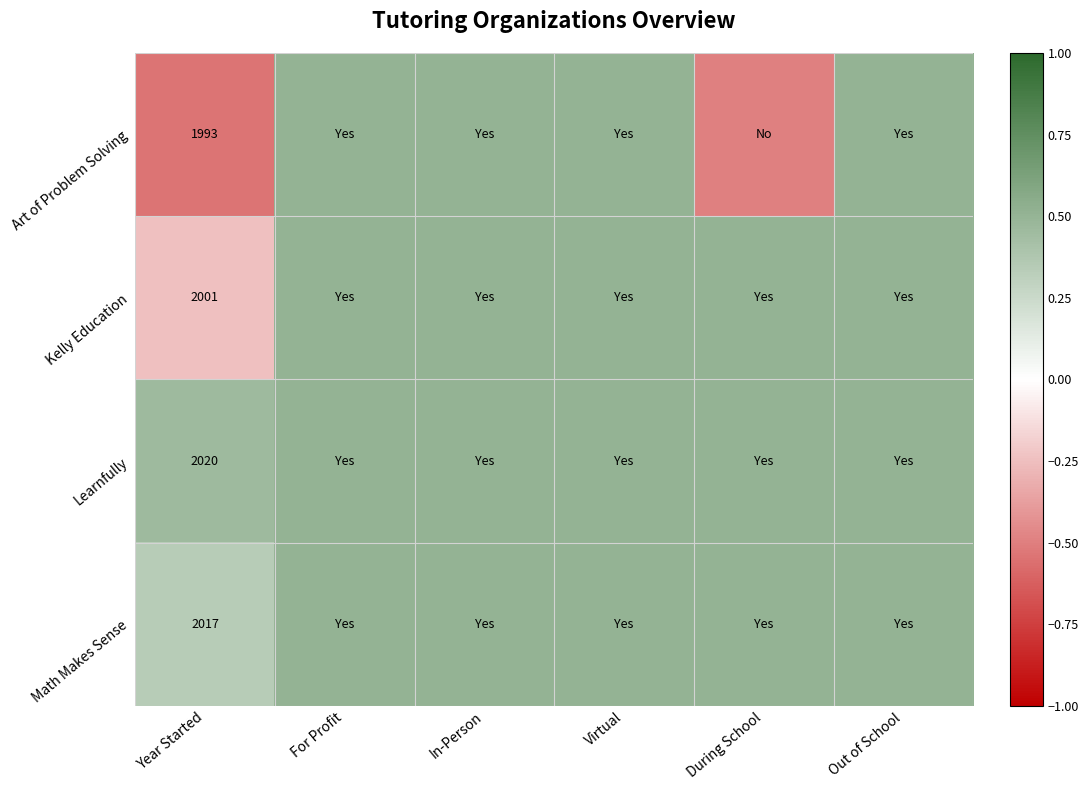

At how many categories does at least one series exceed 0?

6